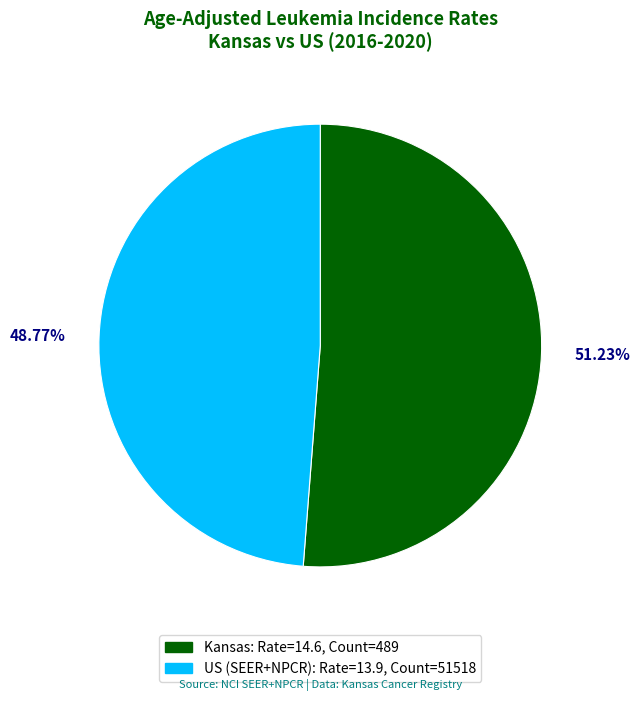

Is Kansas the majority of the pie?

Yes